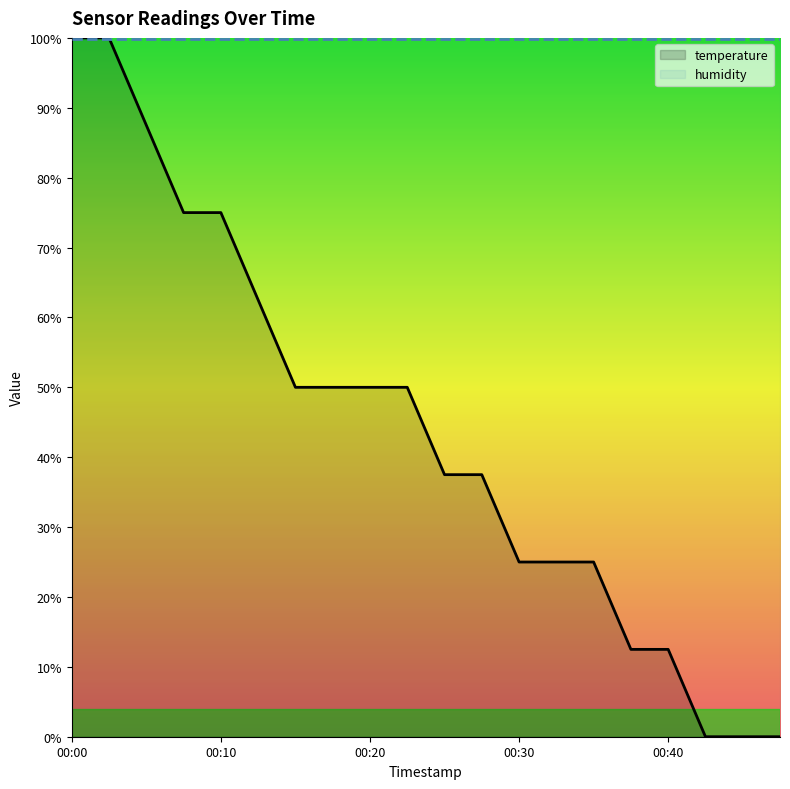

List the series in order of their peak value, lowest first.

humidity, temperature